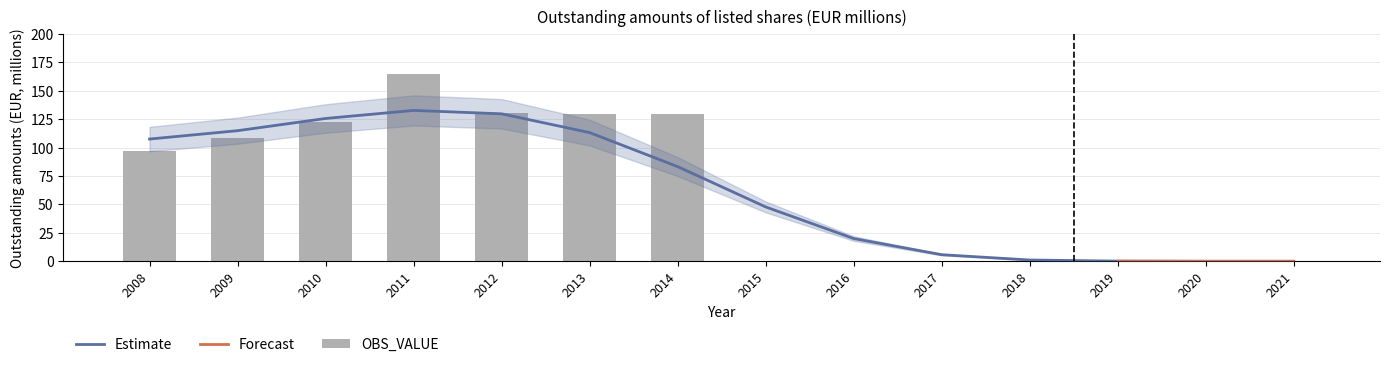

What is the maximum value shown in the chart?

165.0